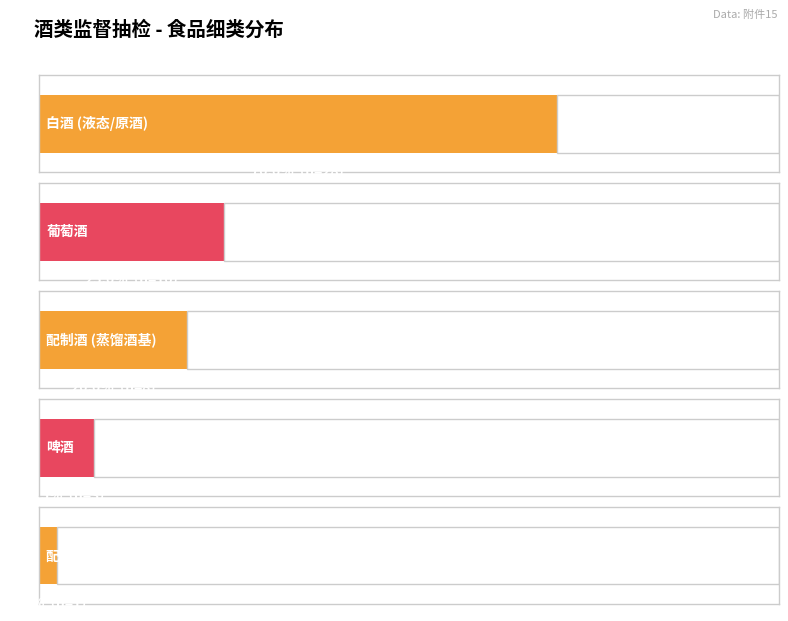

Rank the categories by value from lowest to highest.

以发酵酒为酒基的配制酒, 啤酒, 以蒸馏酒及食用酒精为酒基的配制酒, 葡萄酒, 白酒、白酒(液态)、白酒(原酒)